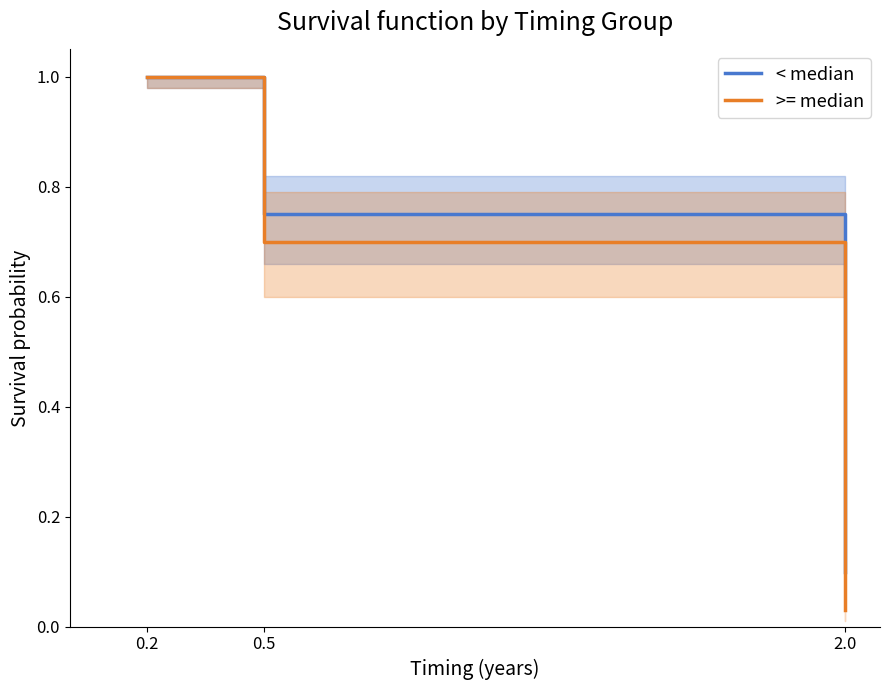

Reading right to left, list all the values displayed in this chart.

< median: 2.0=0.1	0.5=0.8	0.2=1.0
>= median: 2.0=0.0	0.5=0.7	0.2=1.0